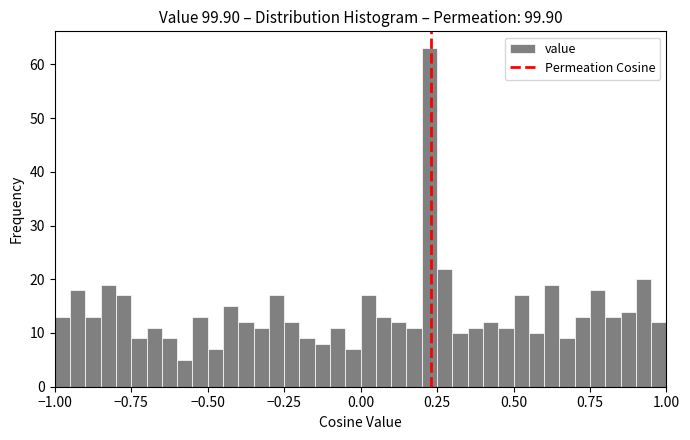

Read against the x-axis, roughly where is the centre of the tallest bar?

0.25